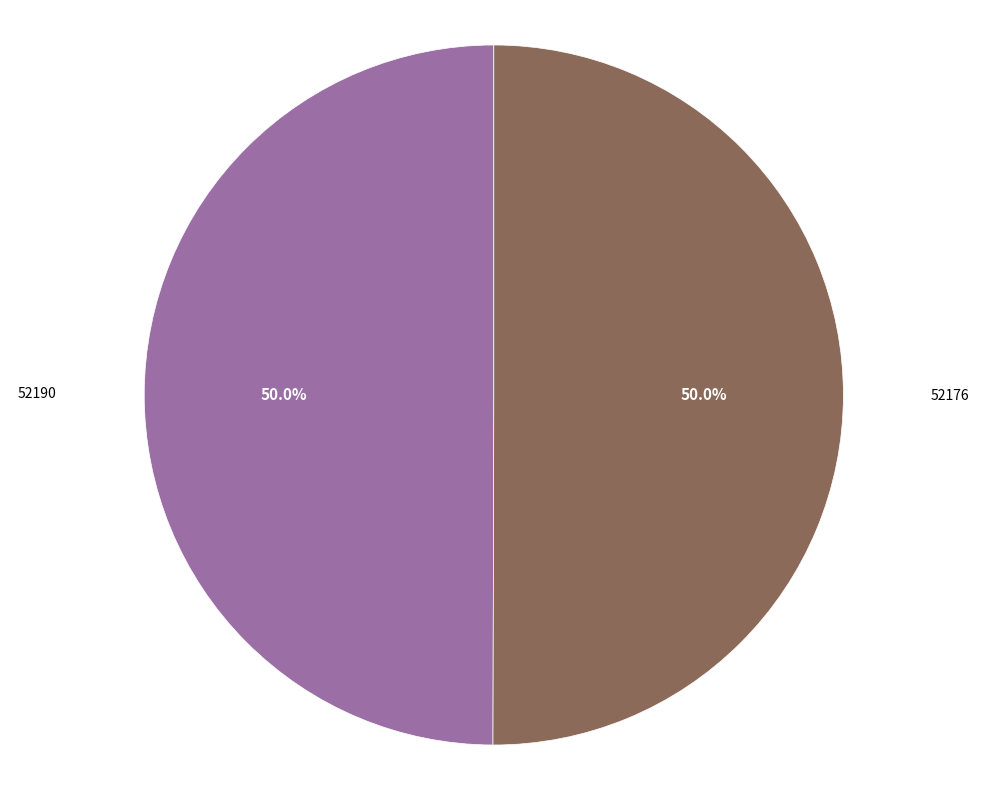

How many segments does this pie chart have?

2